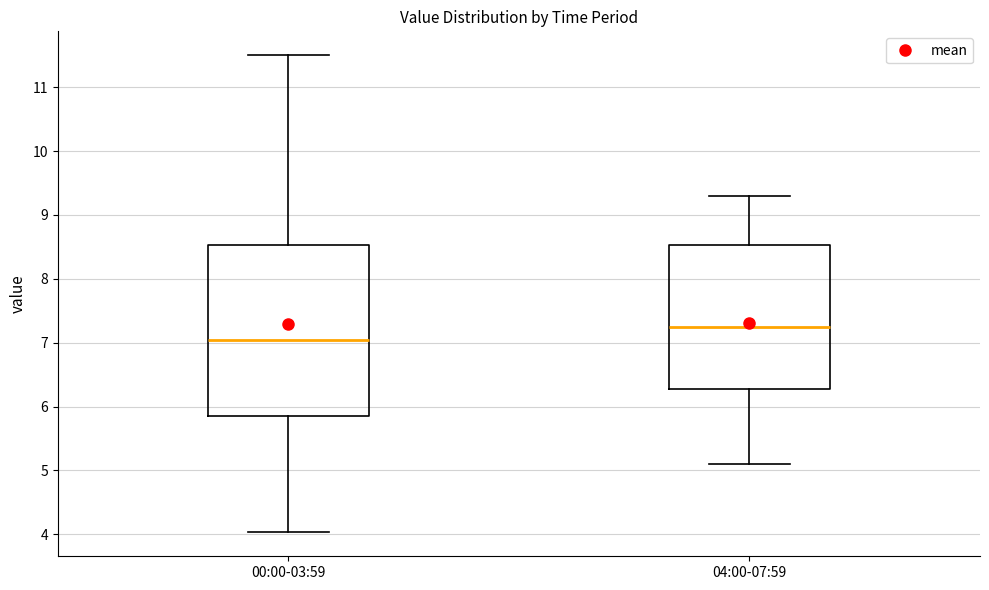

Reading left to right, read every box against the y-axis: the position of its median line, the range the box covers, and the ends of its whiskers. The values are not printed on the chart, so give them approximately, as read against the axis.

00:00-03:59: median 7.0, box 5.9 to 8.5, whiskers 4.0 to 11.5
04:00-07:59: median 7.3, box 6.3 to 8.5, whiskers 5.1 to 9.3